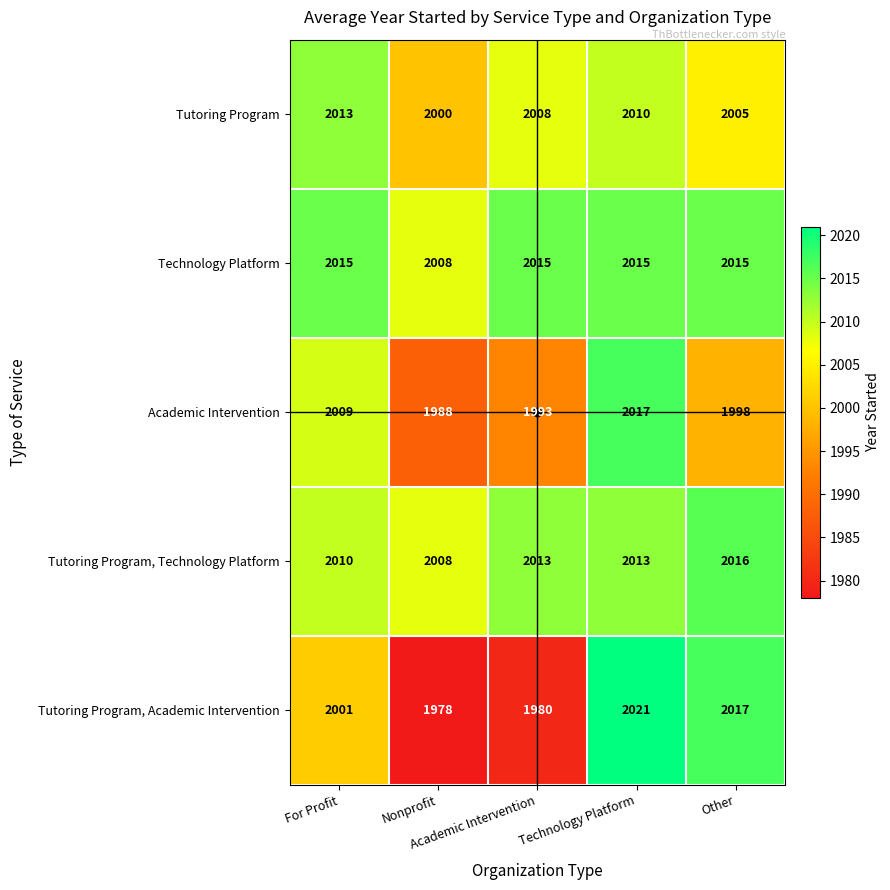

What is the smallest value displayed?

1978